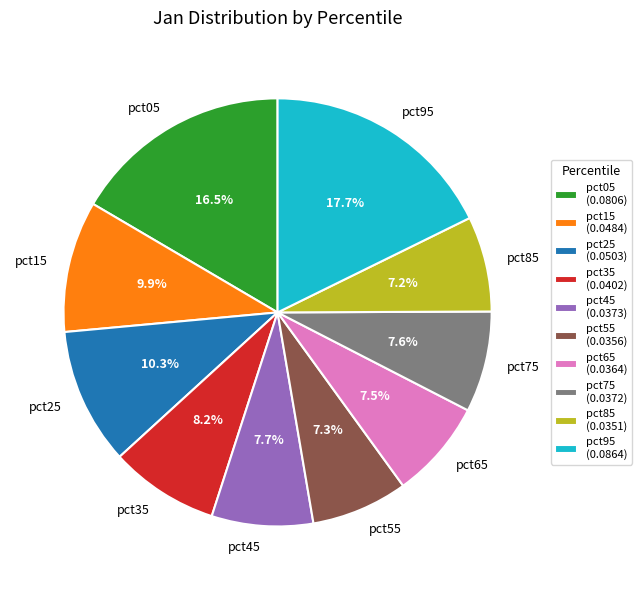

Is it true that pct05 is 3% of the pie?

False